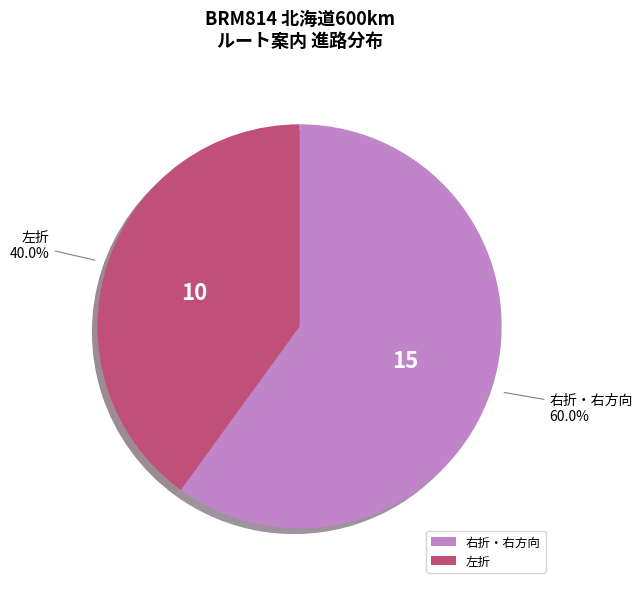

Combined, what portion of the pie is 右折・右方向 and 左折?

100.0%